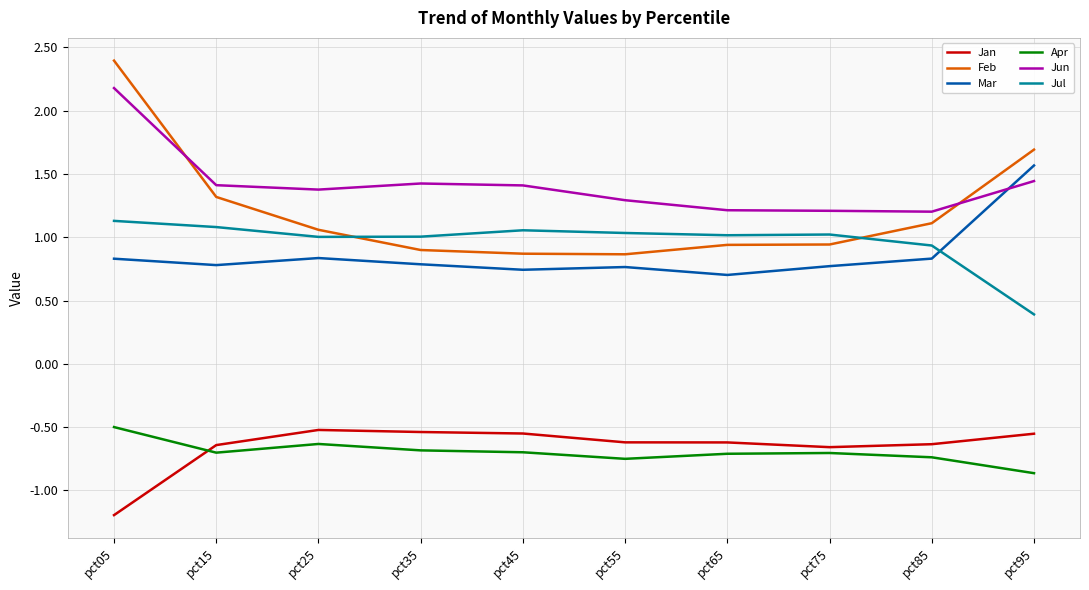

Which series has the widest spread of values?

Feb